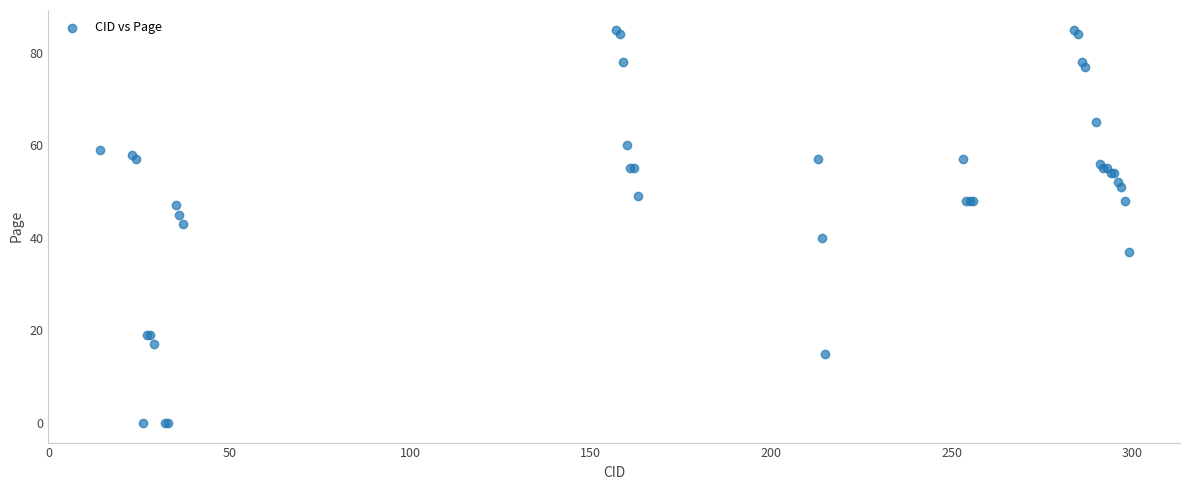

What Y value in the scatter plot is closest to 42?

43